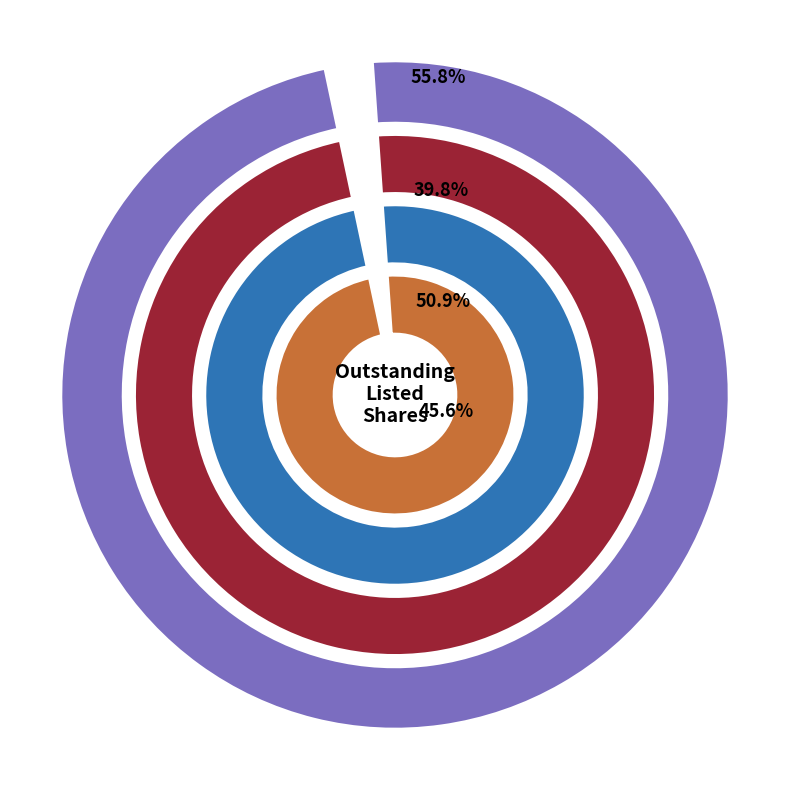

Does 2017 account for over 50% of the chart?

No